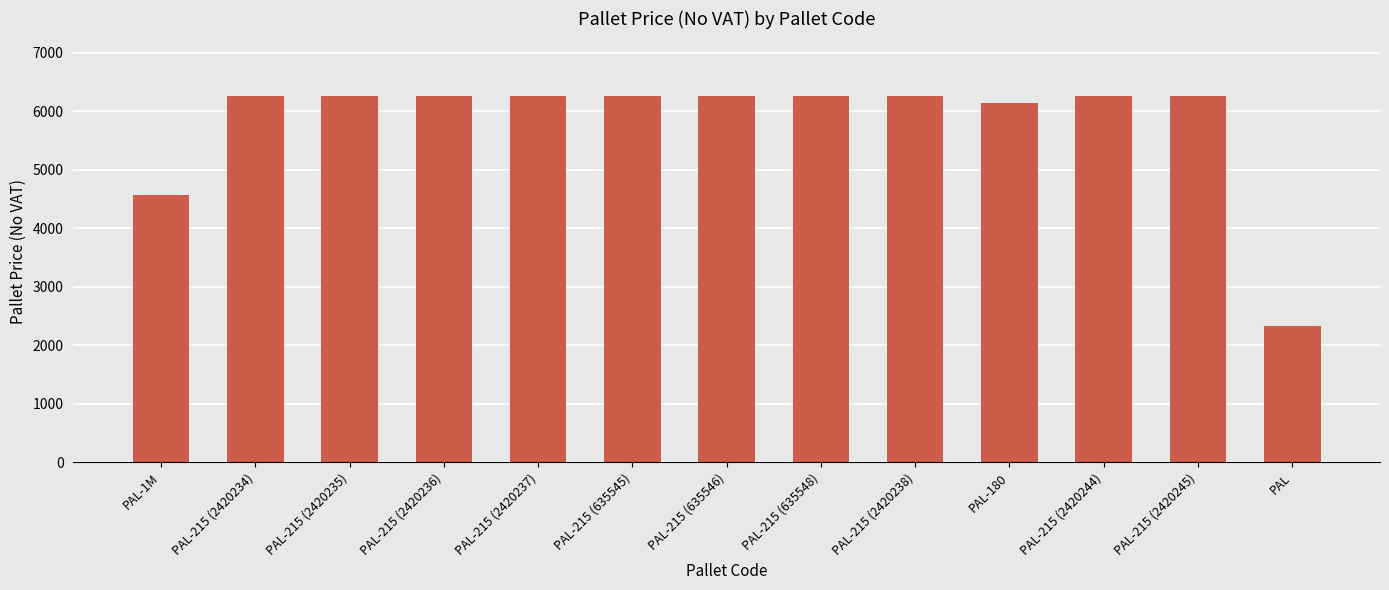

How many categories are shown in the chart?

13